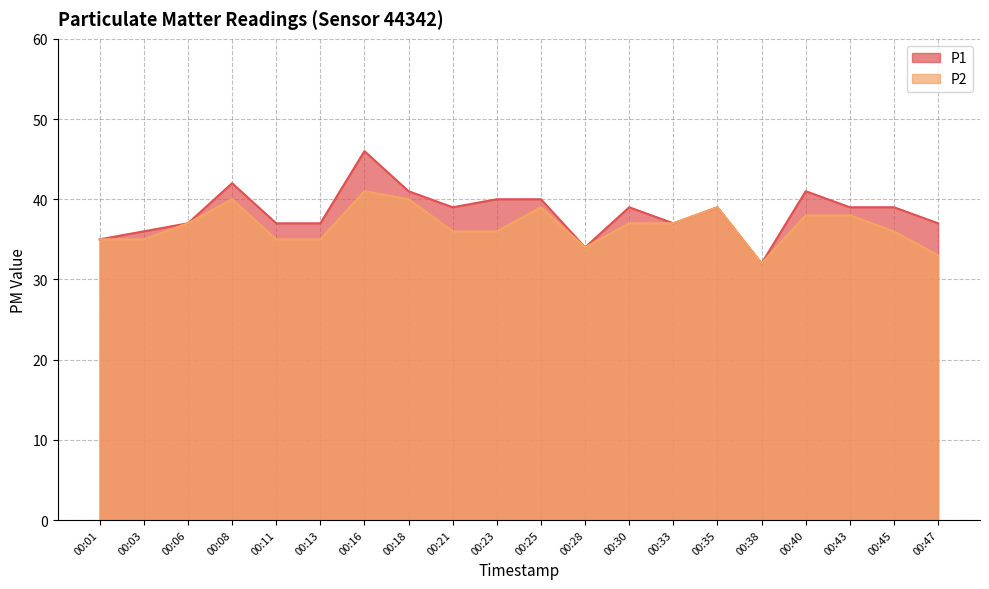

Which category has the highest value in the P1 series?

00:16